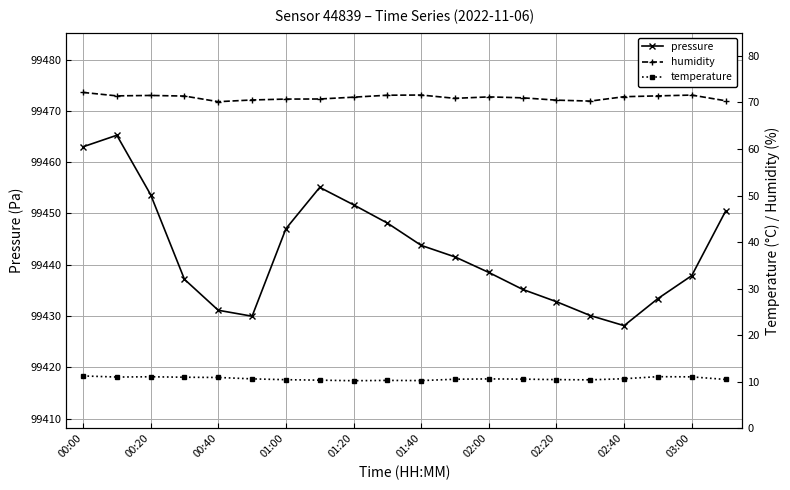

How many lines are shown in the chart?

3